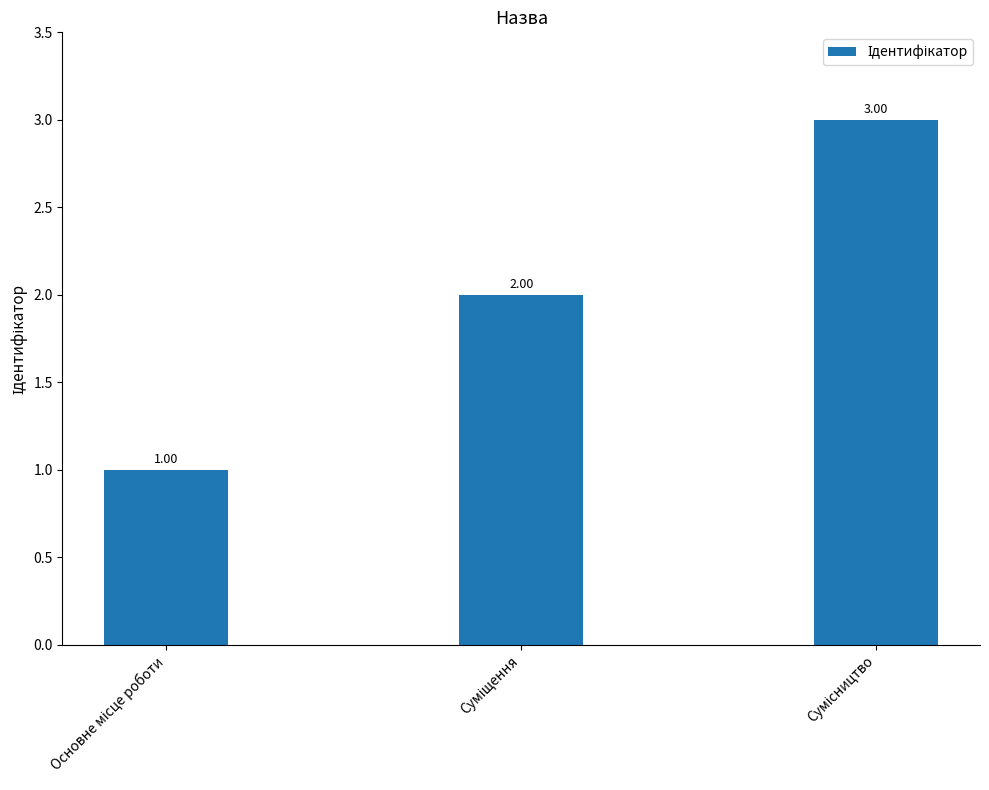

Does the chart contain stacked bars?

No